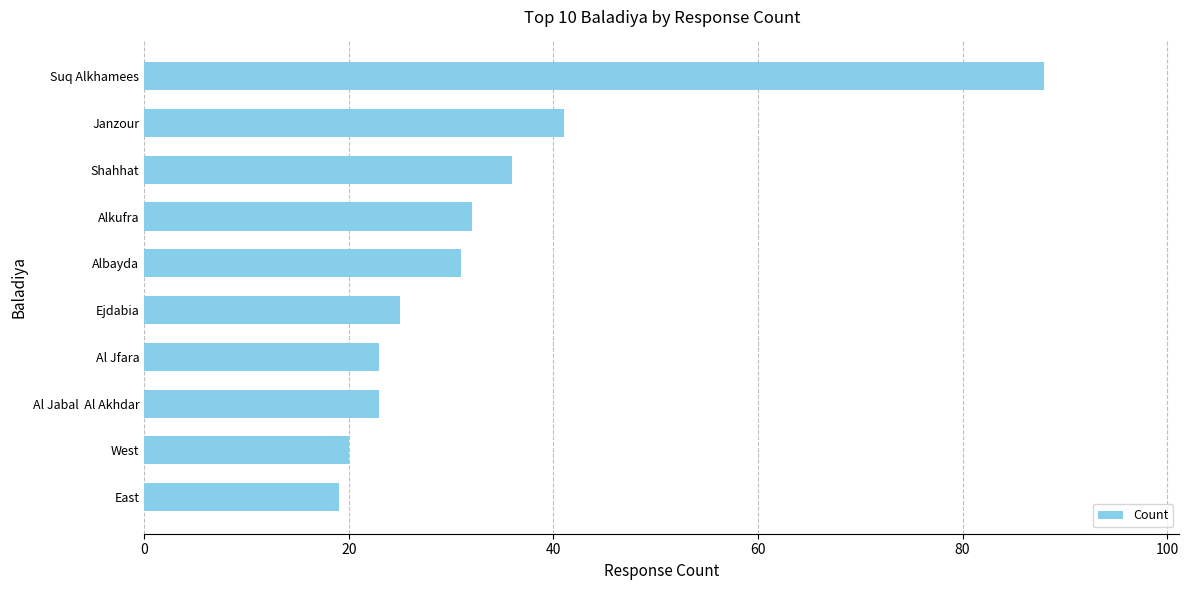

What is the sum of the values at Suq Alkhamees and Shahhat?

124